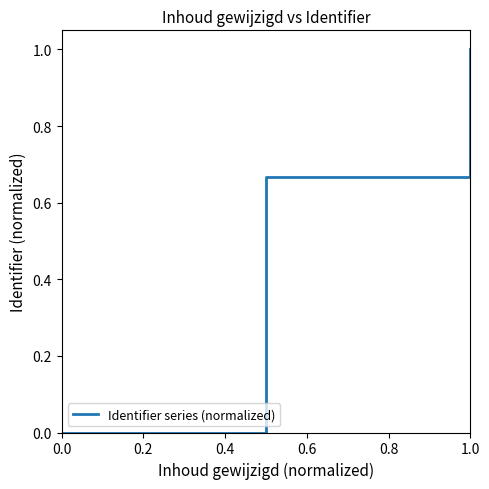

What is the sum of all values?

1.7